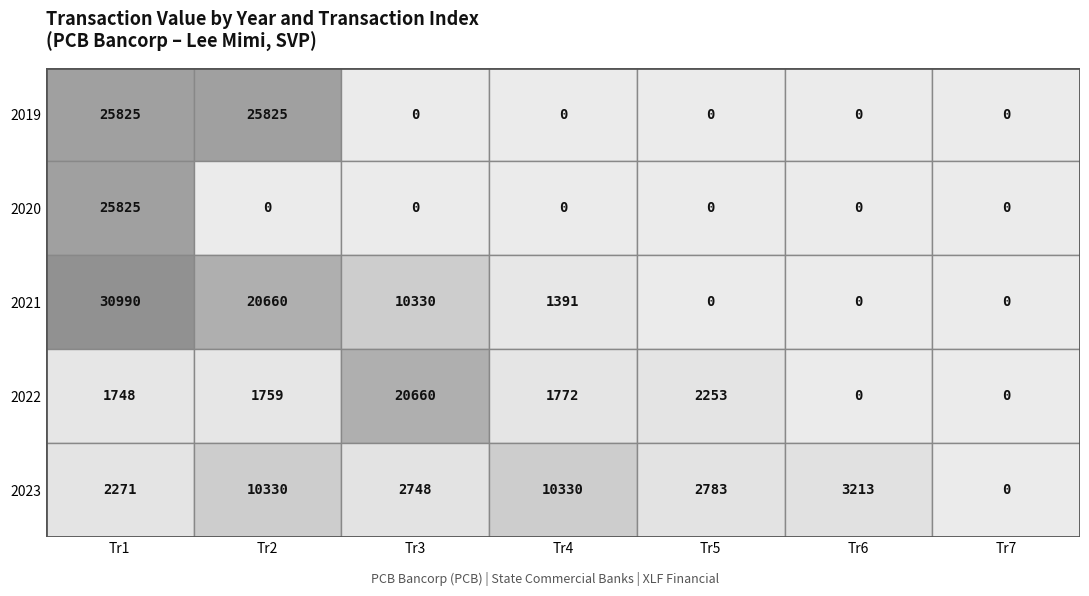

The value of 2023 at 2 is 4507. True or false?

False